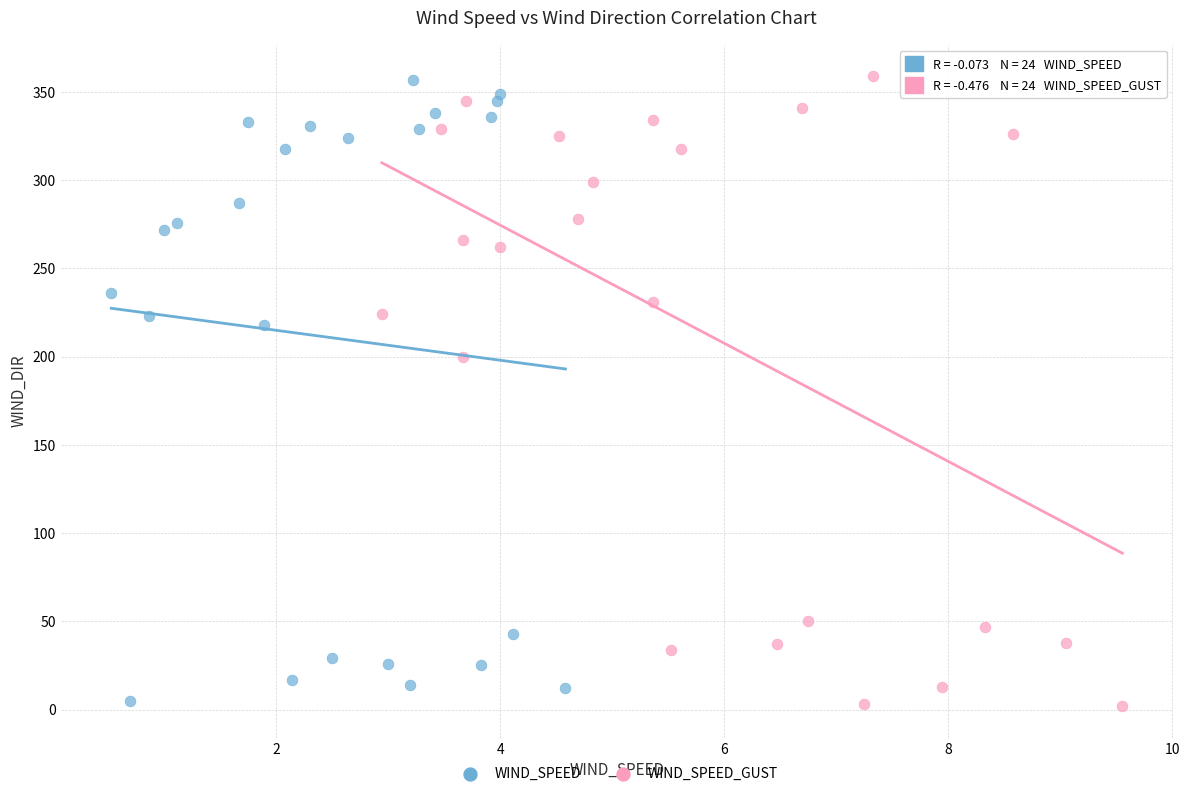

Which series has the largest Y range (max minus min)?

WIND_SPEED_GUST